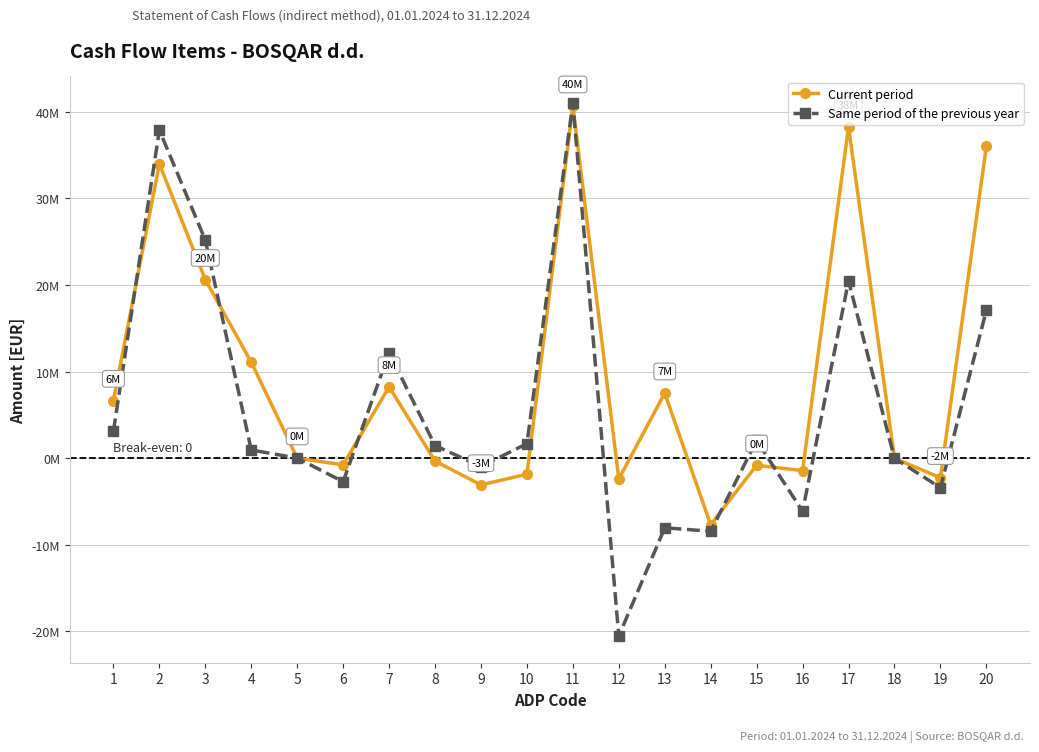

Reading left to right, what are all the values shown in this chart?

Current period: 6671079	33992179	20625010	11103142	20000	-762127	8254571	-330224	-3069998	-1848195	40663258	-2387867	7520787	-7679996	-802470	-1426188	38275391	0	-2249010	36026381
Same period of the previous year: 3126310	37886358	25193275	957784	24365	-2703952	12208595	1470524	-954597	1690364	41012668	-20530514	-8031371	-8426349	2052540	-6125334	20482154	0	-3396889	17085265